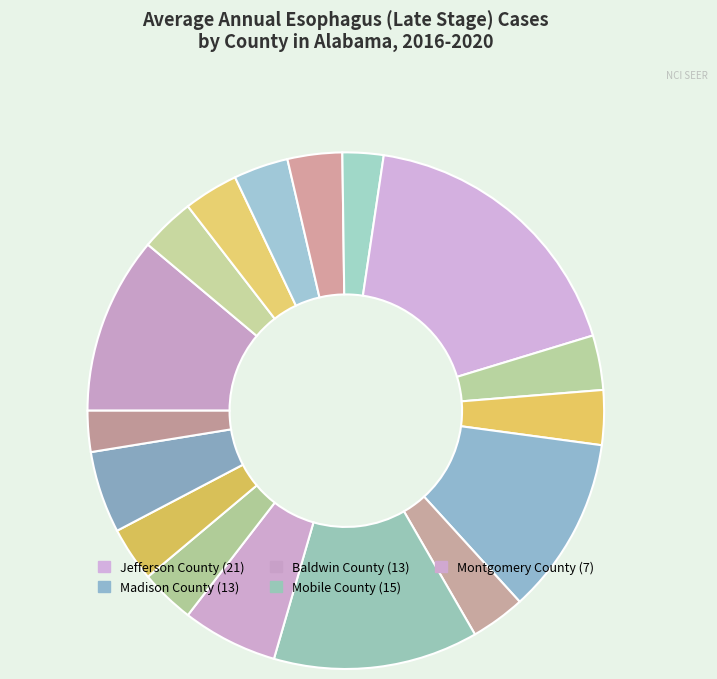

How many slices are in this pie chart?

17